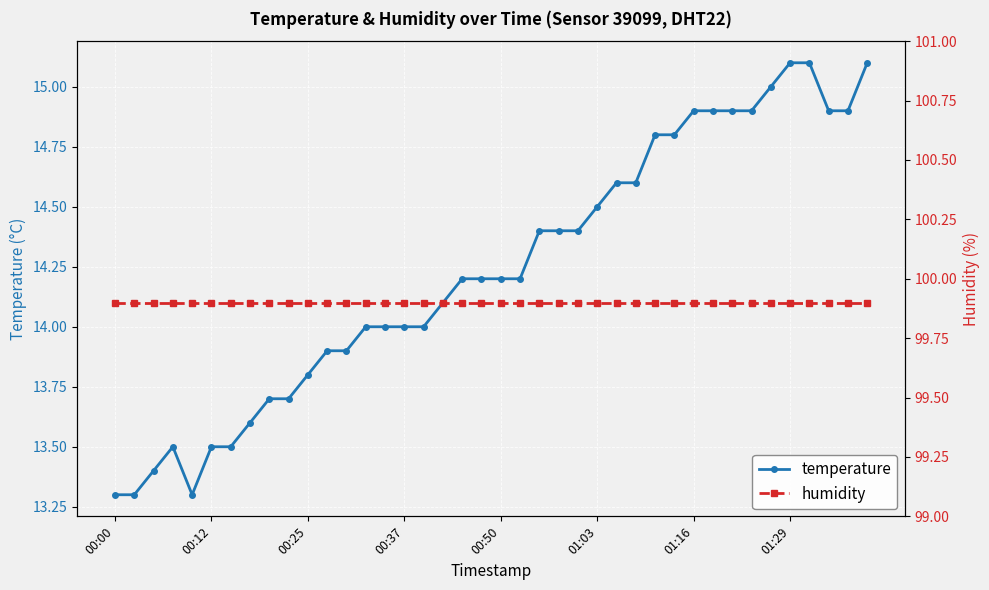

What is the highest value of the temperature series?

15.1